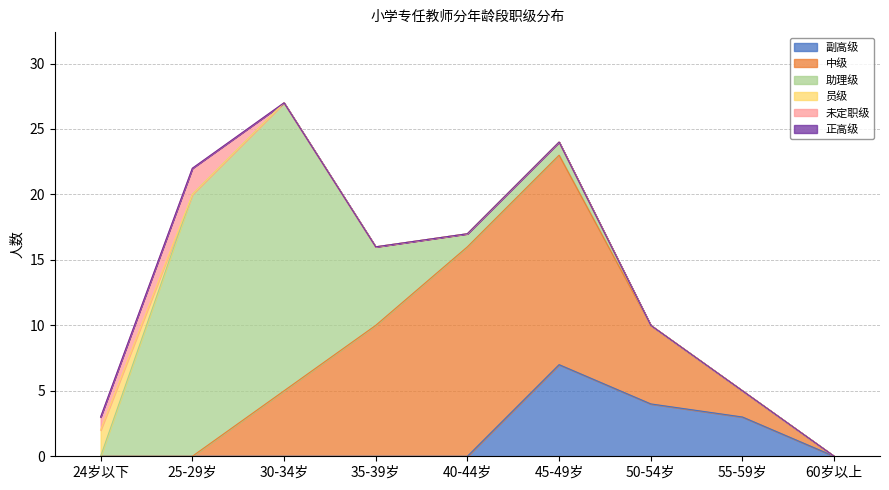

Reading left to right, transcribe all the data shown in this chart.

副高级: 24岁以下=0	25-29岁=0	30-34岁=0	35-39岁=0	40-44岁=0	45-49岁=7	50-54岁=4	55-59岁=3	60岁以上=0
中级: 24岁以下=0	25-29岁=0	30-34岁=5	35-39岁=10	40-44岁=16	45-49岁=16	50-54岁=6	55-59岁=2	60岁以上=0
助理级: 24岁以下=0	25-29岁=20	30-34岁=22	35-39岁=6	40-44岁=1	45-49岁=1	50-54岁=0	55-59岁=0	60岁以上=0
员级: 24岁以下=2	25-29岁=0	30-34岁=0	35-39岁=0	40-44岁=0	45-49岁=0	50-54岁=0	55-59岁=0	60岁以上=0
未定职级: 24岁以下=1	25-29岁=2	30-34岁=0	35-39岁=0	40-44岁=0	45-49岁=0	50-54岁=0	55-59岁=0	60岁以上=0
正高级: 24岁以下=0	25-29岁=0	30-34岁=0	35-39岁=0	40-44岁=0	45-49岁=0	50-54岁=0	55-59岁=0	60岁以上=0